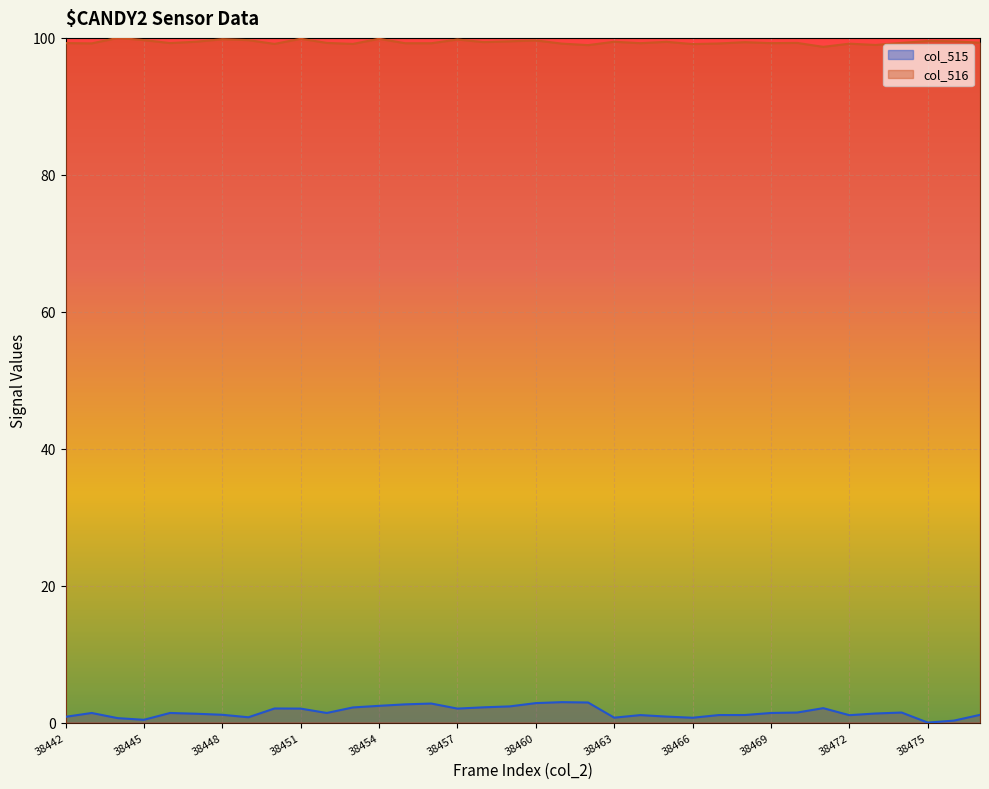

Reading left to right, what are all the values shown in this chart?

col_515: 38442=0.8	38443=1.4	38444=0.6	38445=0.4	38446=1.4	38447=1.3	38448=1.1	38449=0.8	38450=2.1	38451=2.0	38452=1.4	38453=2.2	38454=2.4	38455=2.7	38456=2.8	38457=2.0	38458=2.2	38459=2.4	38460=2.8	38461=3.0	38462=2.9	38463=0.7	38464=1.1	38465=0.9	38466=0.7	38467=1.1	38468=1.1	38469=1.4	38470=1.5	38471=2.1	38472=1.1	38473=1.3	38474=1.5	38475=0.0	38476=0.3	38477=1.1
col_516: 38442=99.2	38443=99.2	38444=100.0	38445=99.7	38446=99.2	38447=99.4	38448=99.8	38449=99.7	38450=99.1	38451=99.9	38452=99.3	38453=99.1	38454=99.9	38455=99.2	38456=99.2	38457=99.8	38458=99.4	38459=99.5	38460=99.6	38461=99.2	38462=98.9	38463=99.4	38464=99.2	38465=99.4	38466=99.1	38467=99.2	38468=99.4	38469=99.2	38470=99.3	38471=98.7	38472=99.2	38473=99.0	38474=99.3	38475=99.5	38476=99.5	38477=99.3